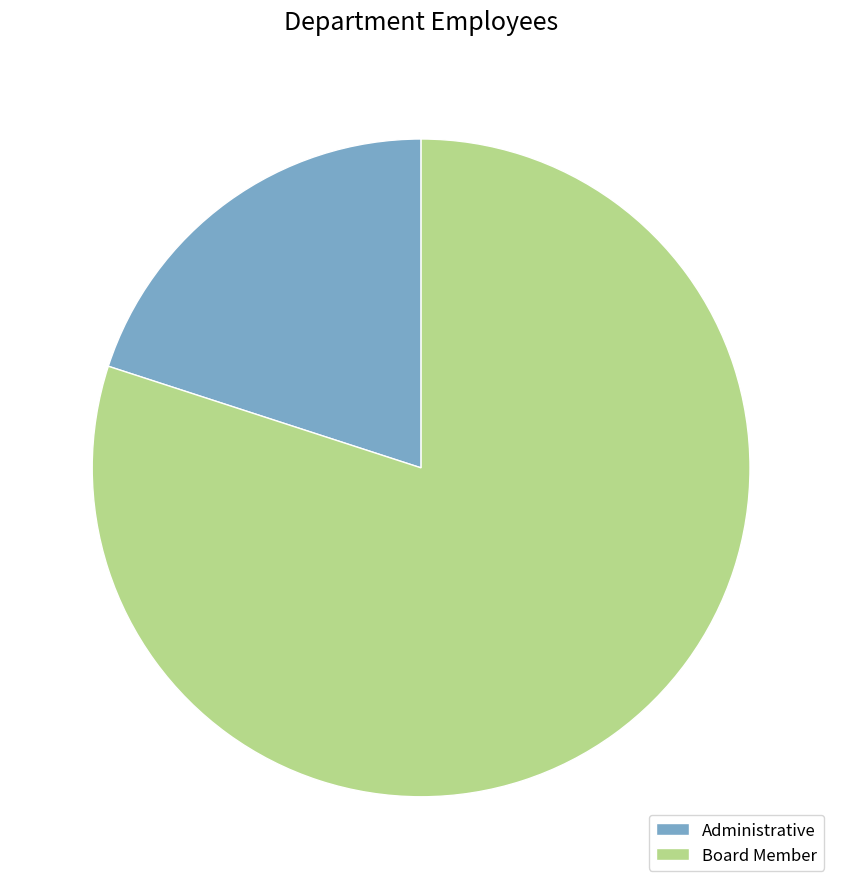

What is the majority slice?

Board Member